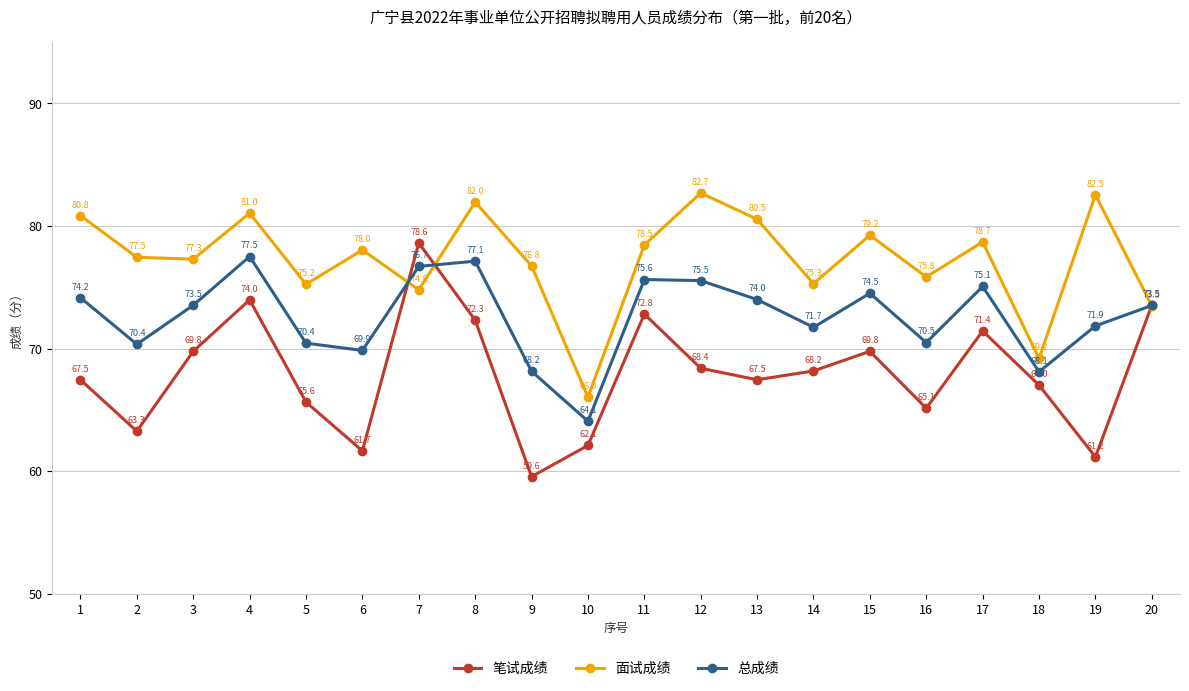

At which category is the sum across all series the highest?

4